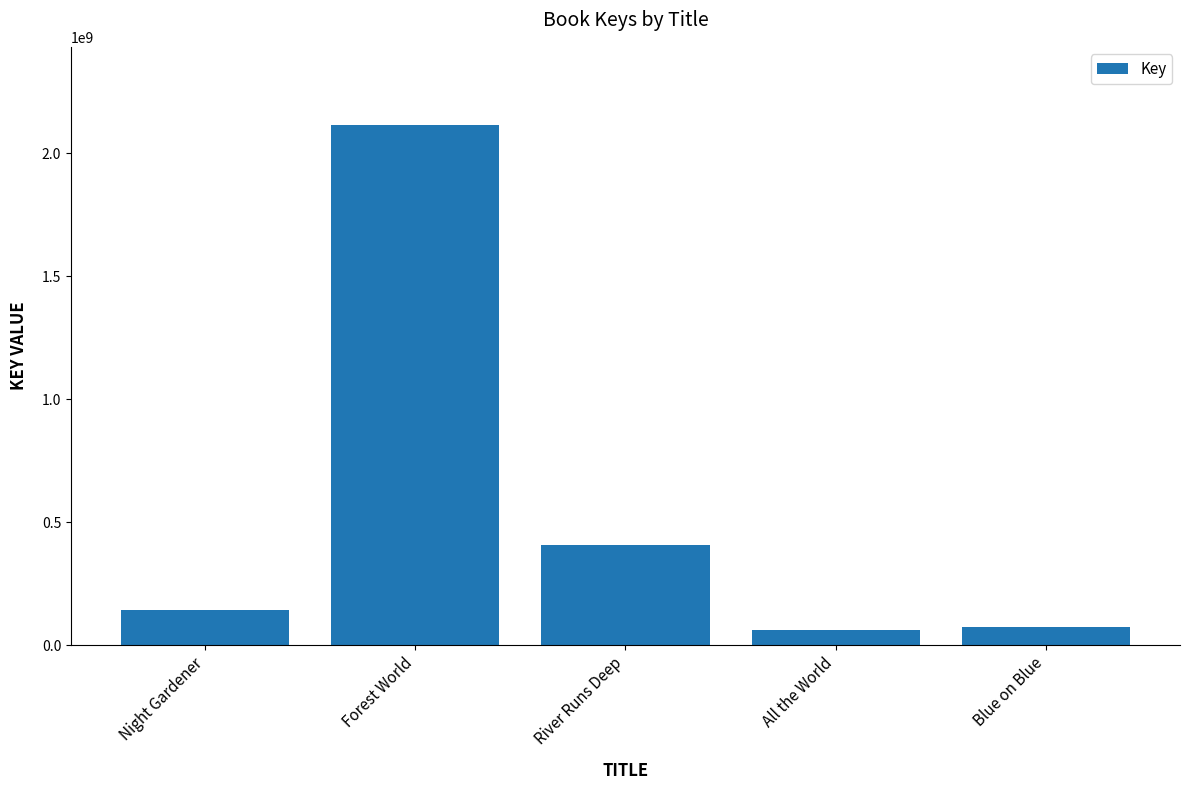

Approximately how many times larger is the value at River Runs Deep compared to Night Gardener?

2.8